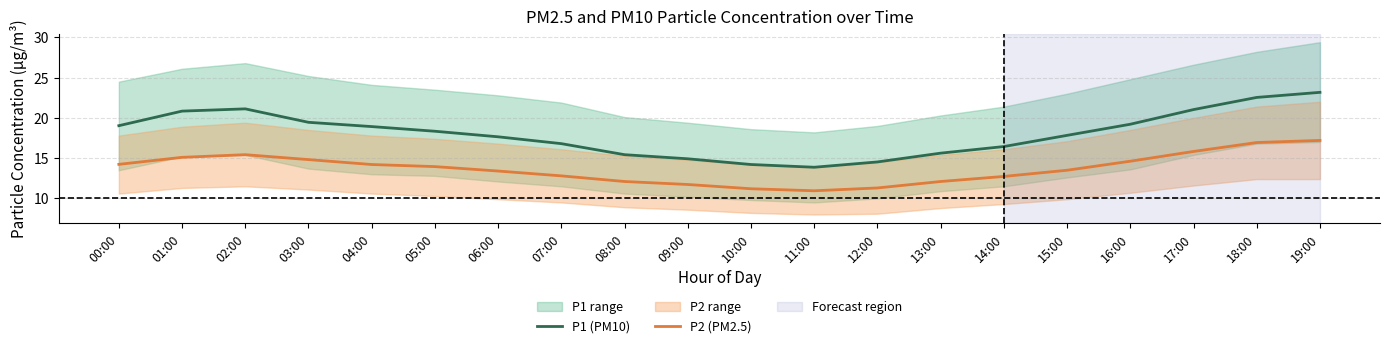

What is the difference between the maximum and minimum values in the P1 (PM10) series?

9.3